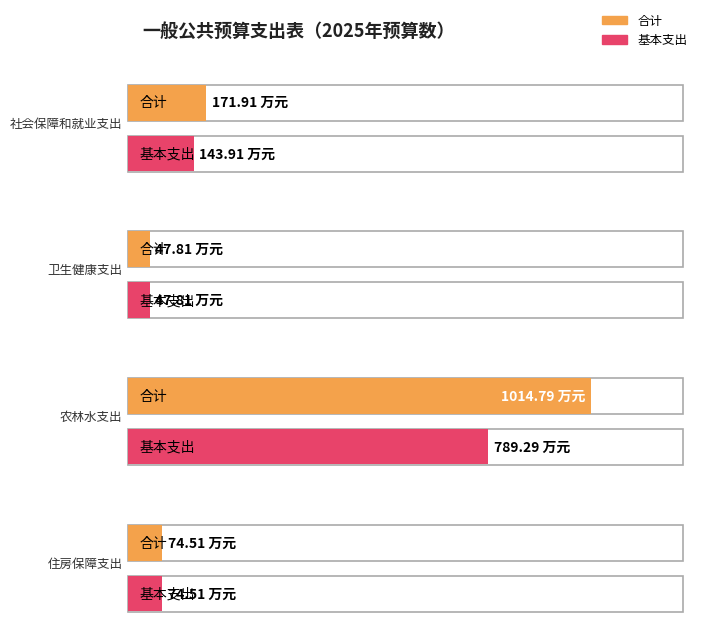

At 住房保障支出, list the series in order from smallest to largest.

合计, 基本支出